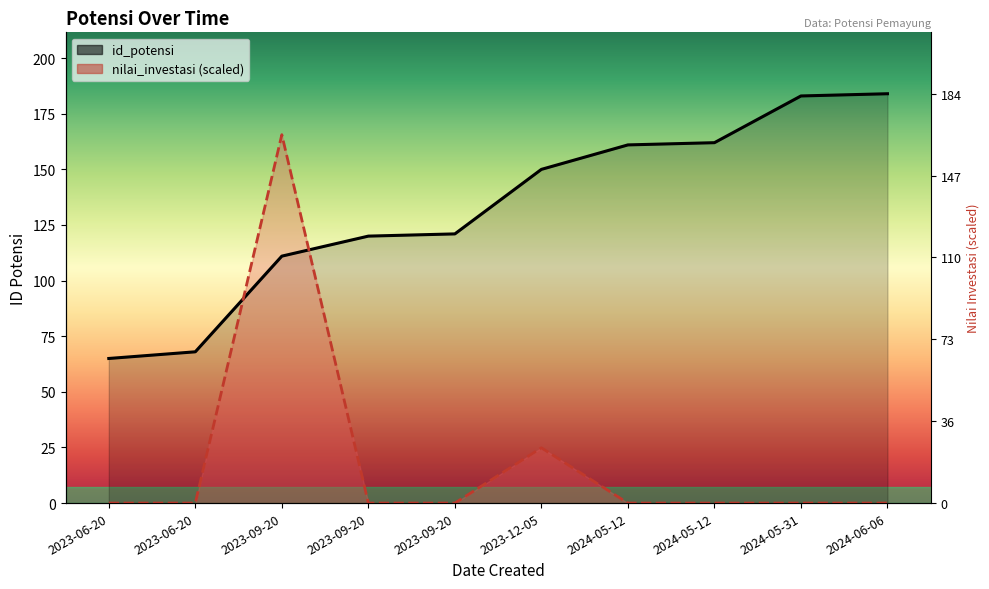

Where do nilai_investasi and id_potensi first cross each other?

2023-06-20 and 2023-09-20